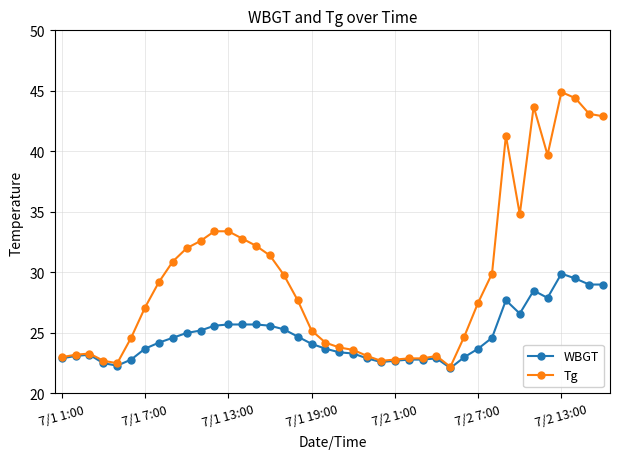

At how many categories does at least one series exceed 34?

8